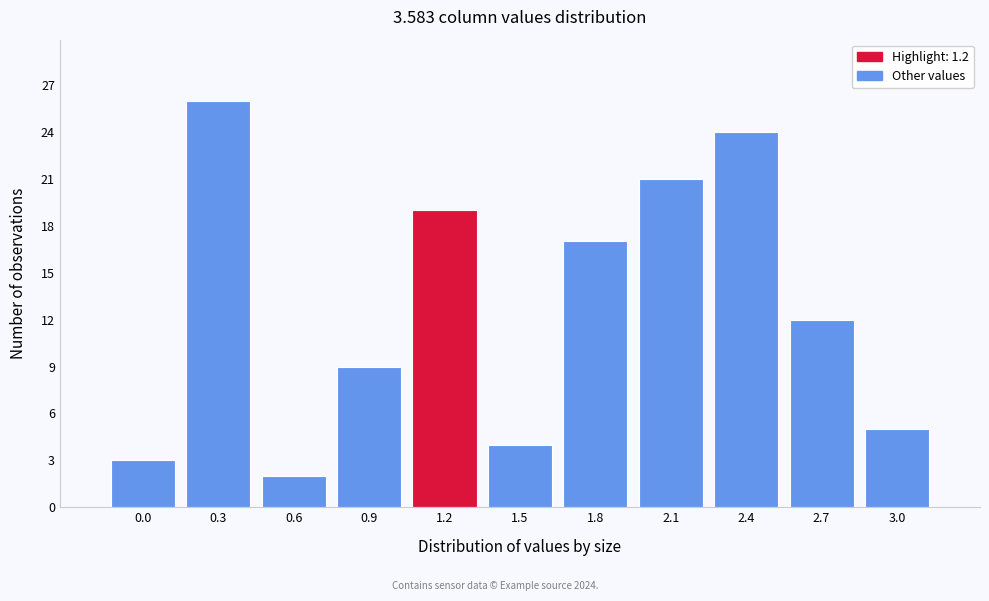

Reading left to right, list all the values displayed in this chart.

0.0=3	0.3=26	0.6=2	0.9=9	1.2=19	1.5=4	1.8=17	2.1=21	2.4=24	2.7=12	3.0=5